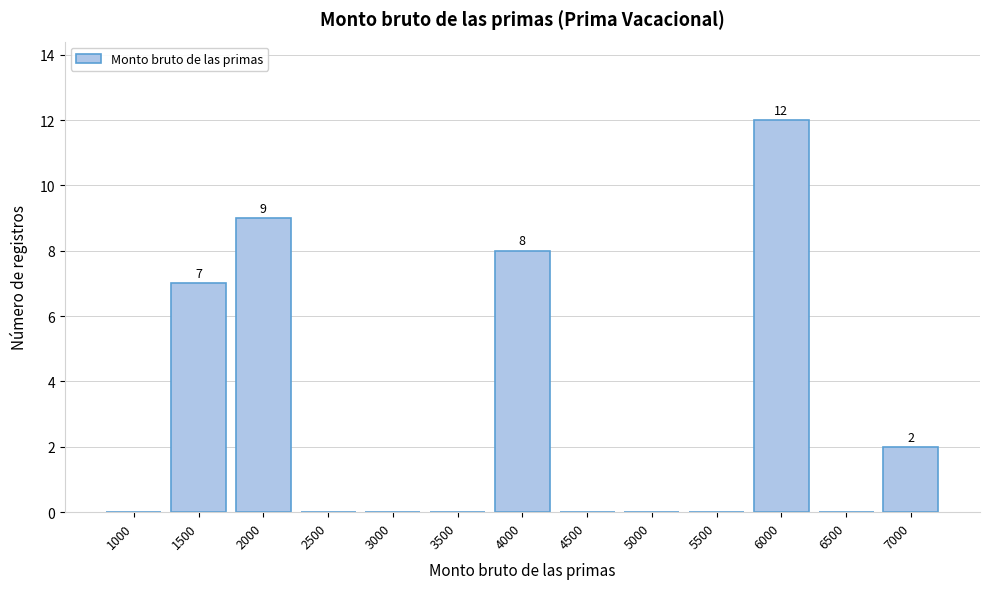

Reading left to right, transcribe all the data shown in this chart.

1000=0	1500=7	2000=9	2500=0	3000=0	3500=0	4000=8	4500=0	5000=0	5500=0	6000=12	6500=0	7000=2